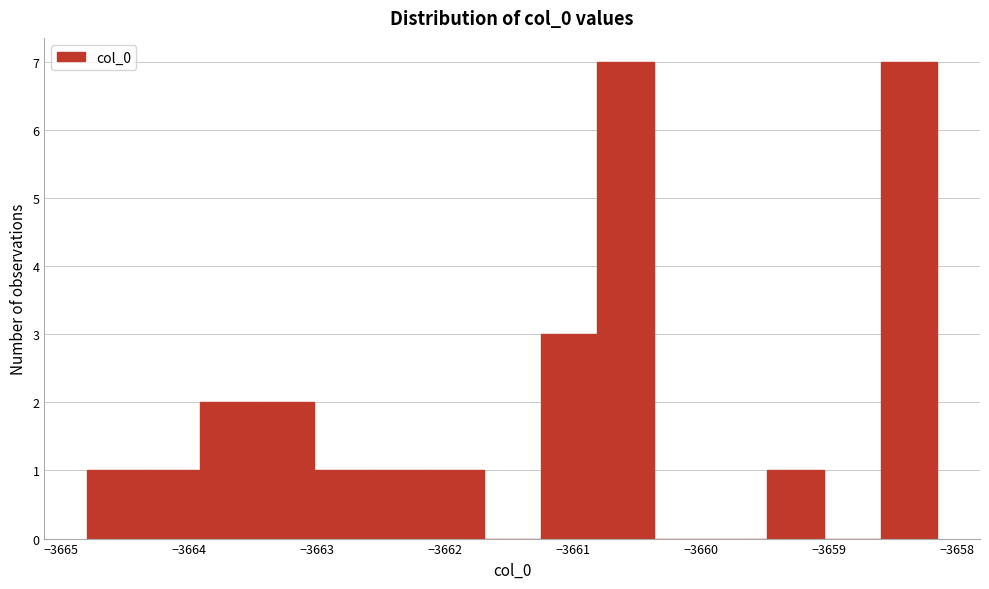

Reading left to right, list every bar in this chart as the range it spans on the x-axis followed by its height. Neither the bar edges nor the heights are printed on the chart, so give them approximately, as read against the axes.

-3664.8 to -3664.4: 1
-3664.4 to -3663.9: 1
-3663.9 to -3663.5: 2
-3663.5 to -3663.0: 2
-3663.0 to -3662.6: 1
-3662.6 to -3662.1: 1
-3662.1 to -3661.7: 1
-3661.7 to -3661.3: 0
-3661.3 to -3660.8: 3
-3660.8 to -3660.4: 7
-3660.4 to -3659.9: 0
-3659.9 to -3659.5: 0
-3659.5 to -3659.0: 1
-3659.0 to -3658.6: 0
-3658.6 to -3658.2: 7